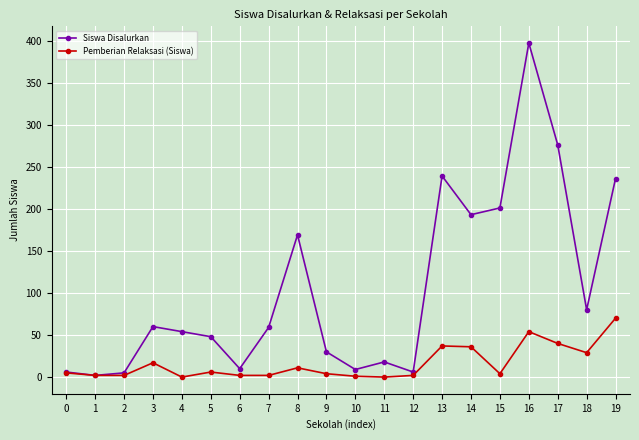

Which series changed the most between 17 and 18?

Siswa Disalurkan